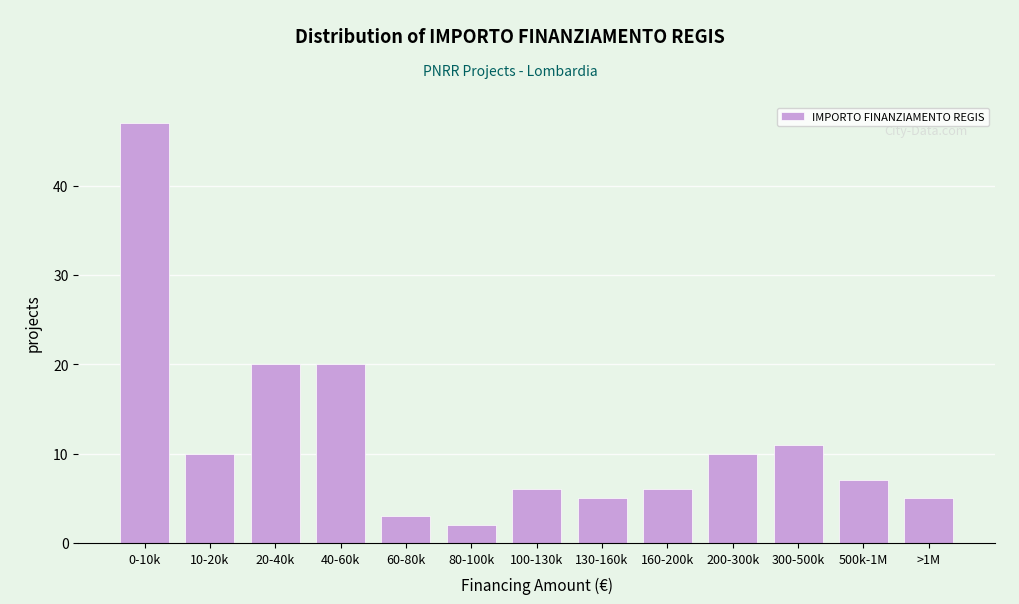

Reading left to right, transcribe all the data shown in this chart.

47	10	20	20	3	2	6	5	6	10	11	7	5